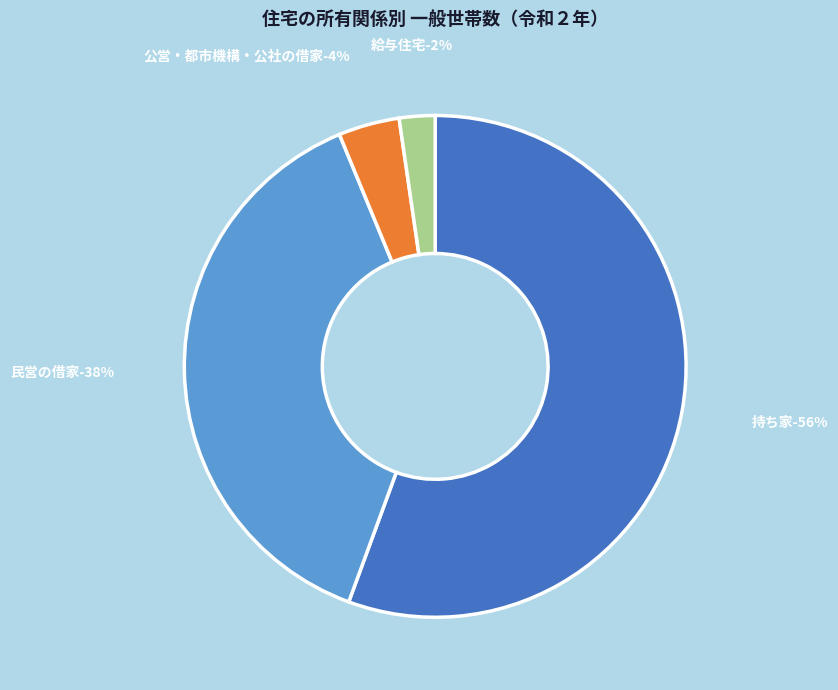

To the nearest percent, what percentage of the pie is 民営の借家?

38%